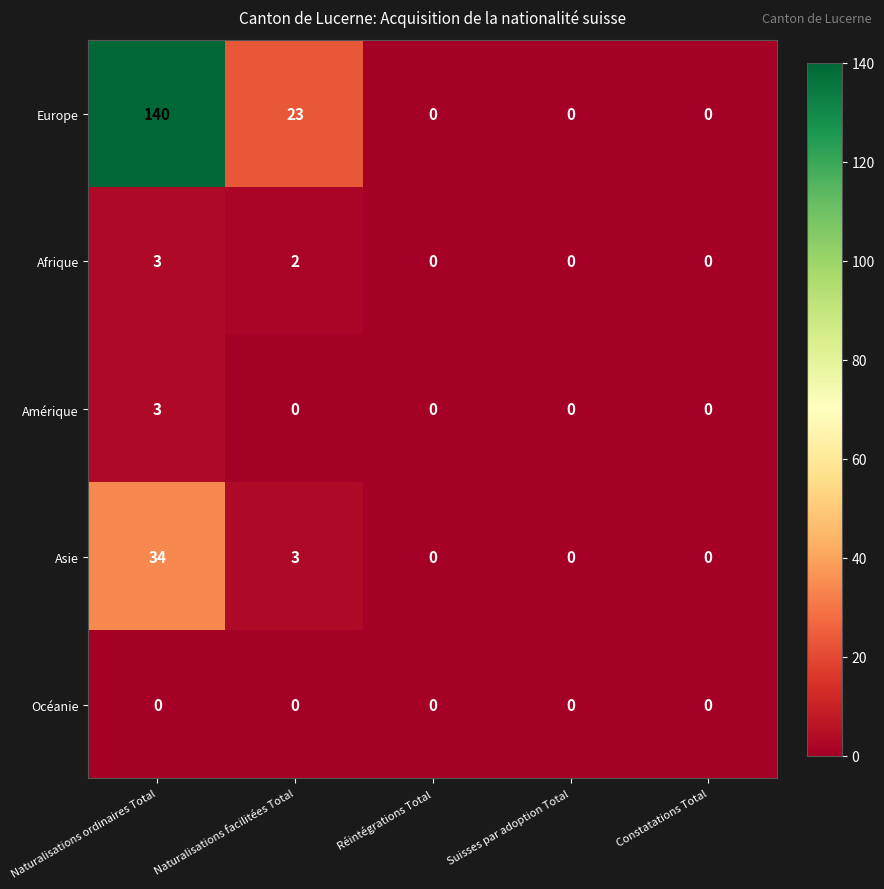

At how many categories does at least one series exceed 49?

1